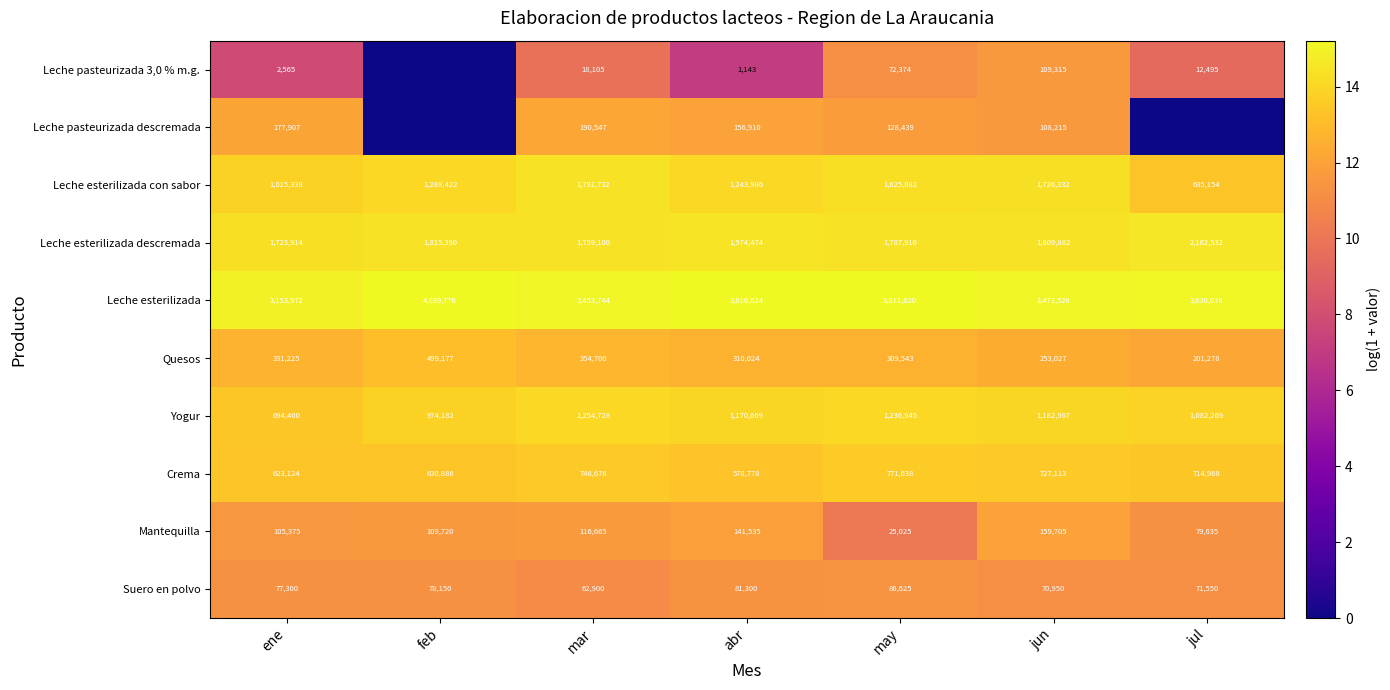

What is the difference between the second highest and second lowest values in the Mantequilla series?

61900